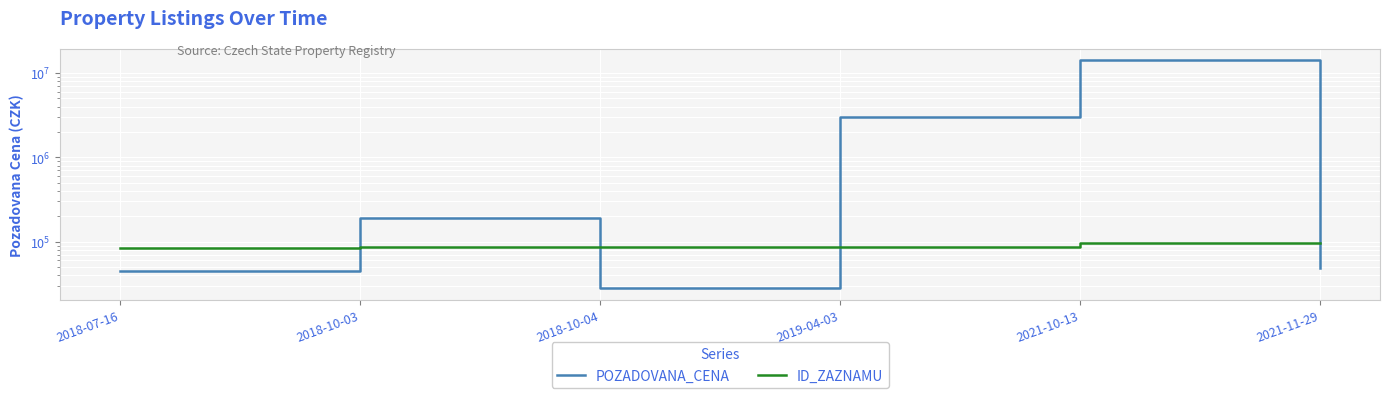

The value of ID_ZAZNAMU at 2021-10-13 is 144137. True or false?

False